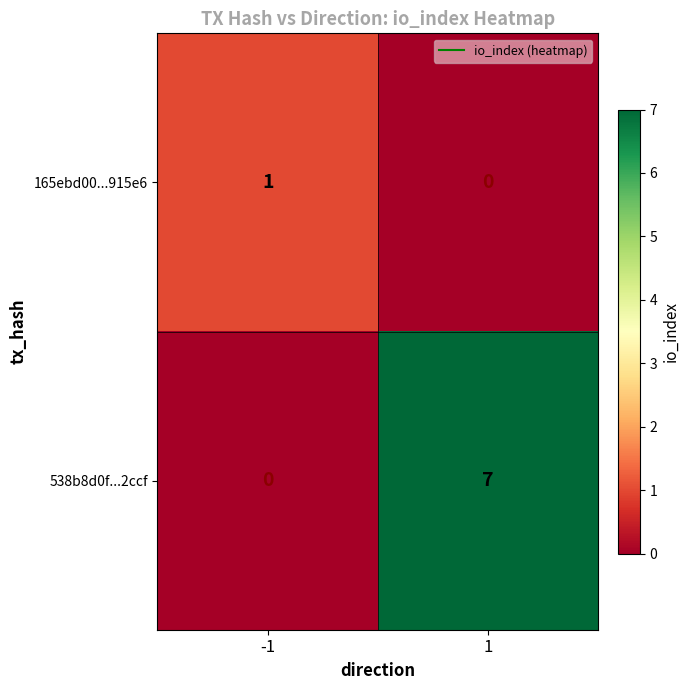

Which series has the largest total across all categories?

538b8d0f...2ccf